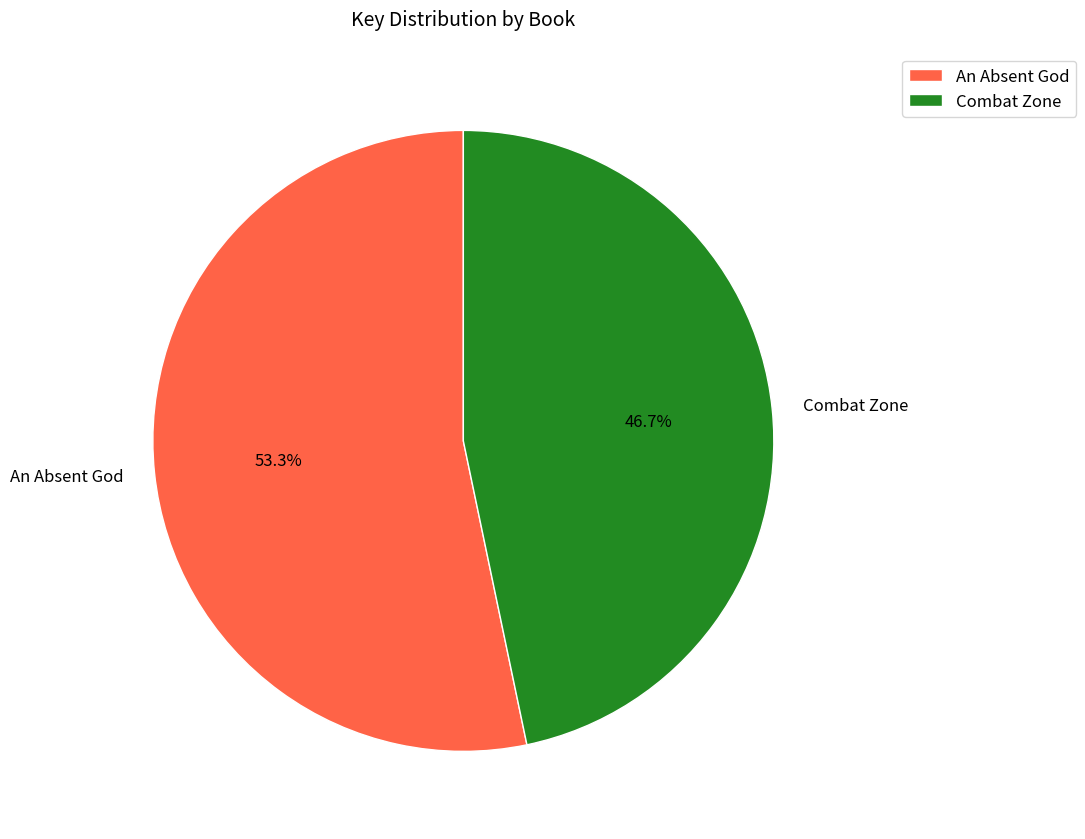

What percentage is the An Absent God slice, to the nearest percent?

53%